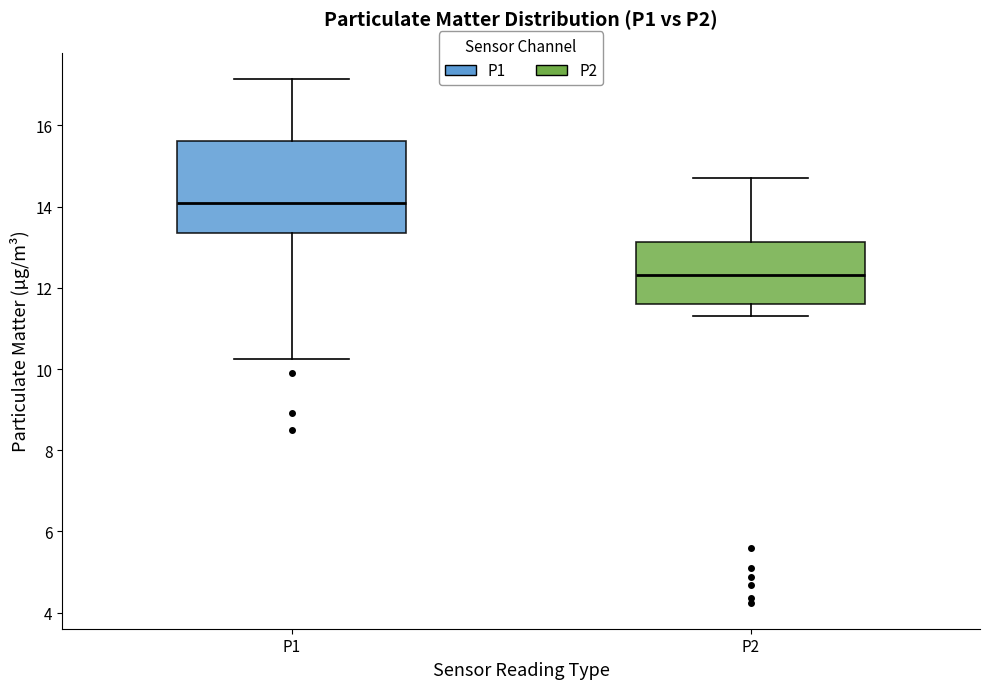

Comparing the boxes themselves (not the whiskers), which one is the tallest?

P1